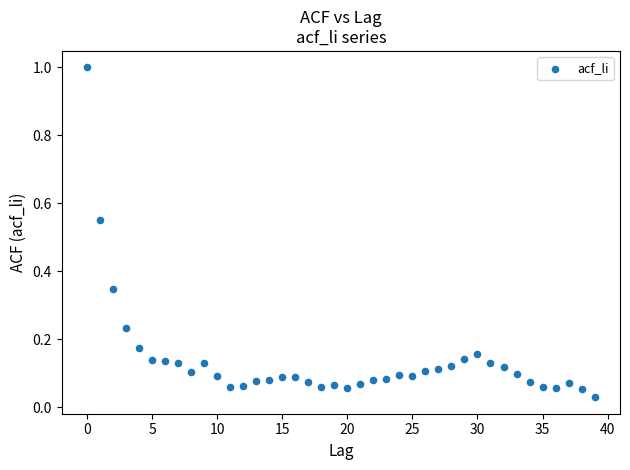

What is the range of Y values (max minus min)?

1.0